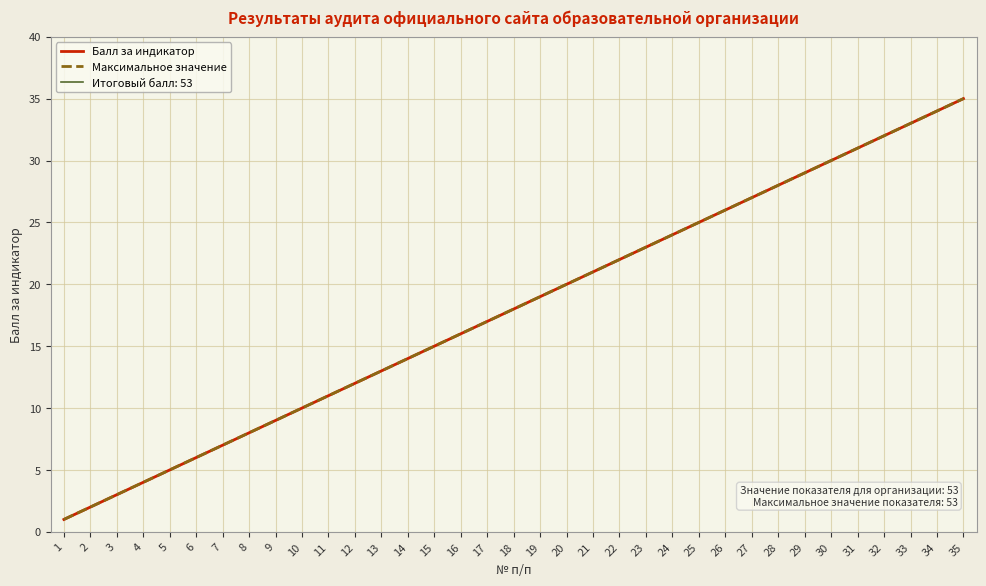

Reading right to left, list all the values displayed in this chart.

Балл за индикатор: 35=35	34=34	33=33	32=32	31=31	30=30	29=29	28=28	27=27	26=26	25=25	24=24	23=23	22=22	21=21	20=20	19=19	18=18	17=17	16=16	15=15	14=14	13=13	12=12	11=11	10=10	9=9	8=8	7=7	6=6	5=5	4=4	3=3	2=2	1=1
Максимальное значение: 35=35	34=34	33=33	32=32	31=31	30=30	29=29	28=28	27=27	26=26	25=25	24=24	23=23	22=22	21=21	20=20	19=19	18=18	17=17	16=16	15=15	14=14	13=13	12=12	11=11	10=10	9=9	8=8	7=7	6=6	5=5	4=4	3=3	2=2	1=1